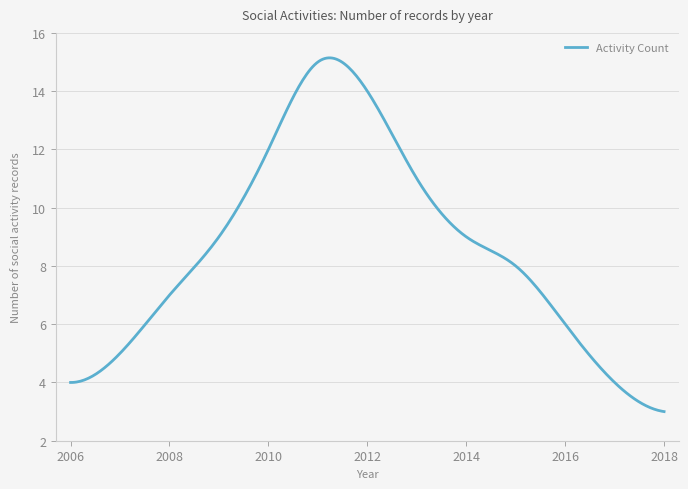

What is the minimum value shown in the chart?

3.0